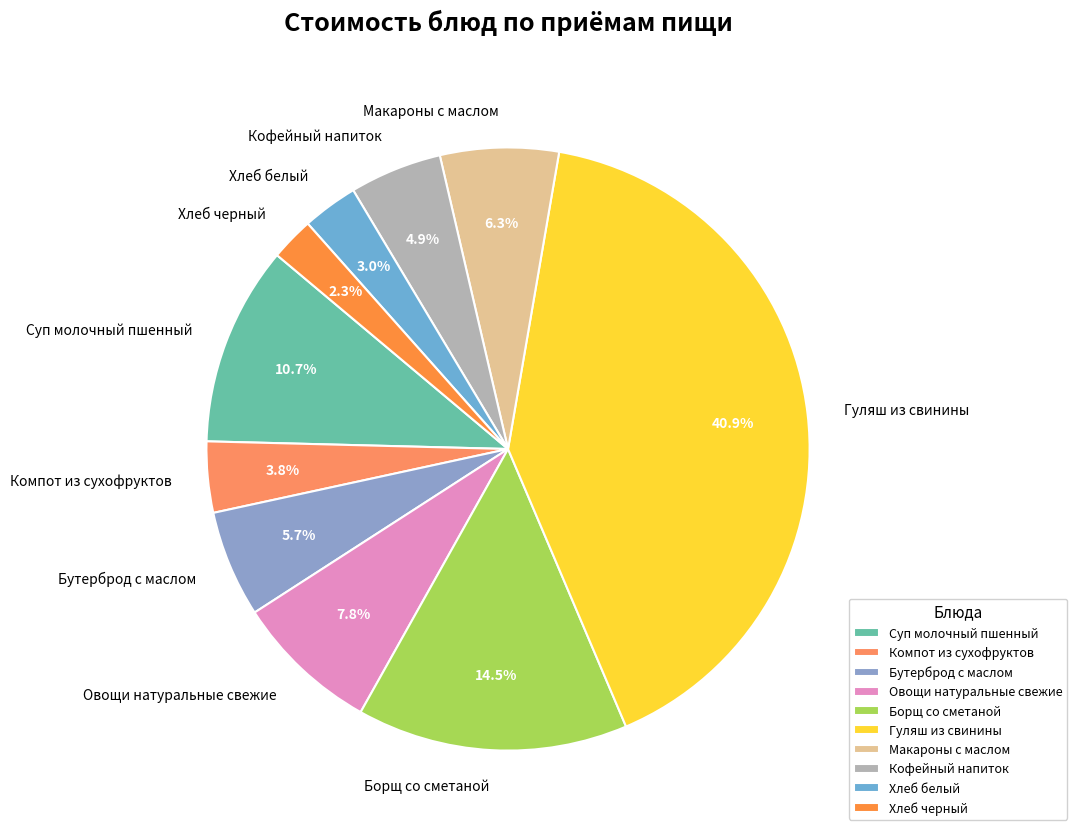

What percentage is the Суп молочный пшенный slice, to the nearest percent?

11%